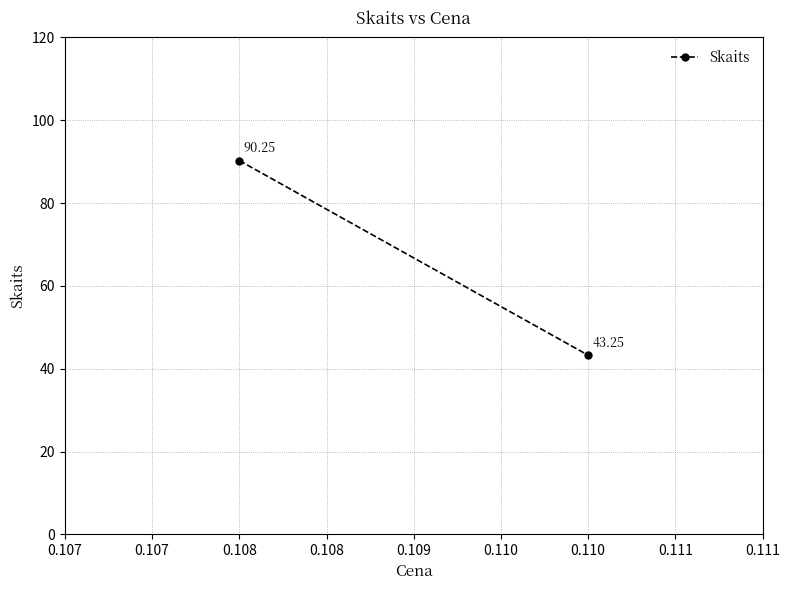

What is the sum of the values at 0.108 and 0.110?

133.5